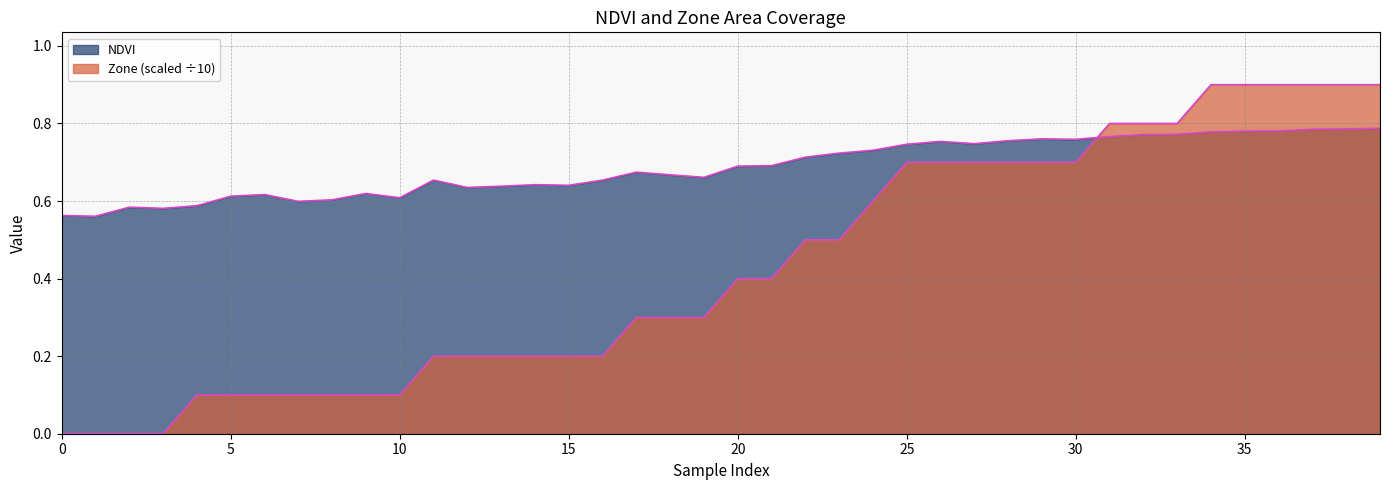

How many interior local peaks does the NDVI series have?

8